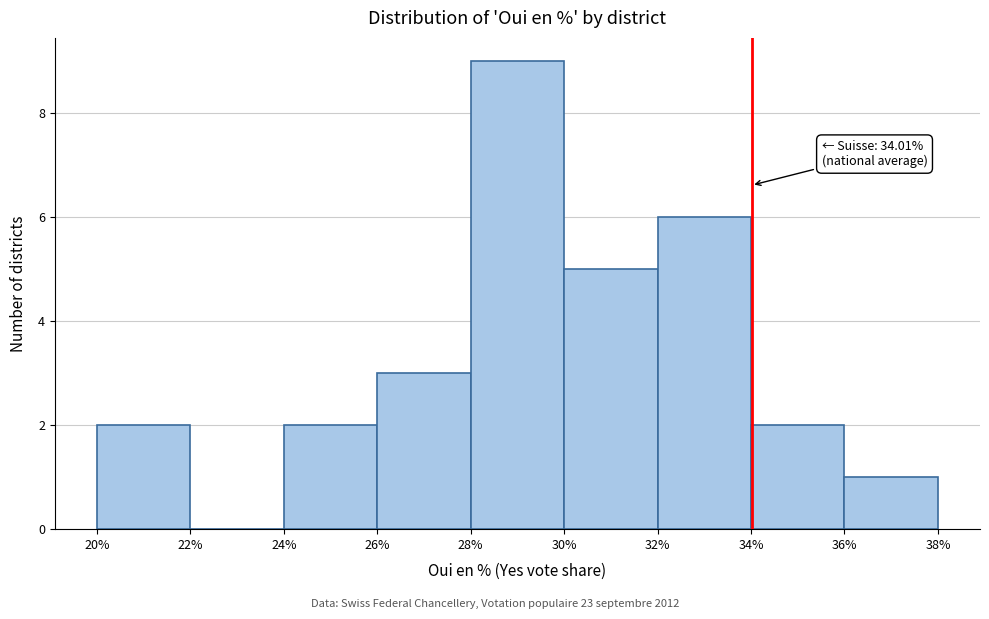

Which range on the x-axis has the tallest bar?

28% to 30%